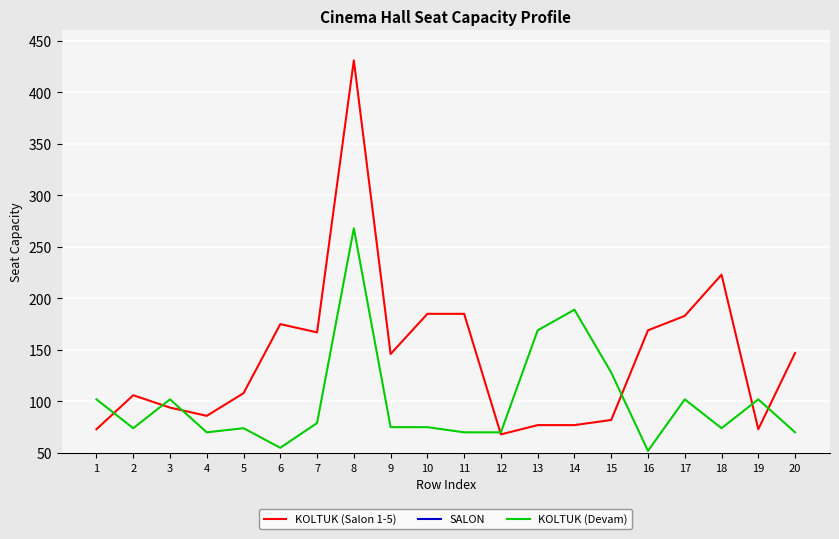

Which category has the highest value across all series?

8